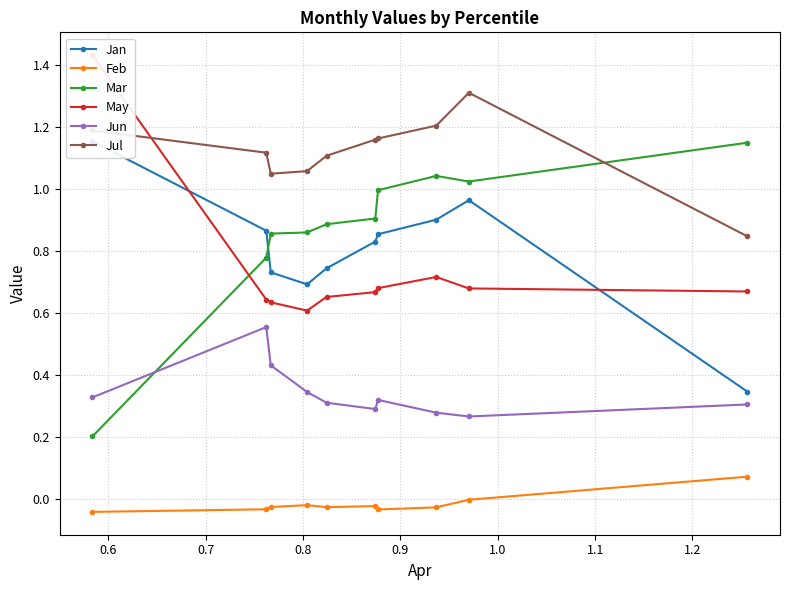

True or false: Feb and Jul cross at least once.

False